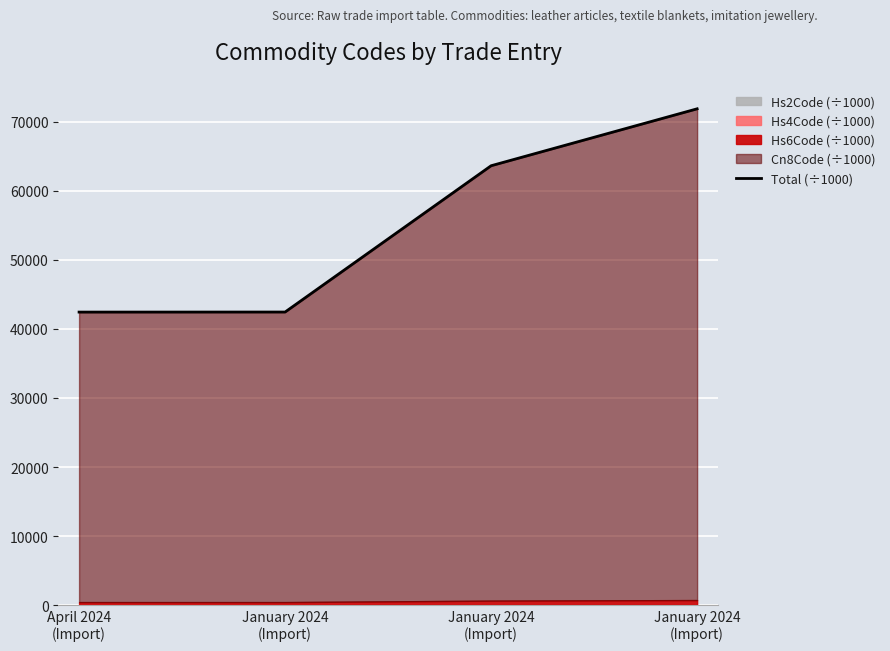

How many data points are above 63649?

2